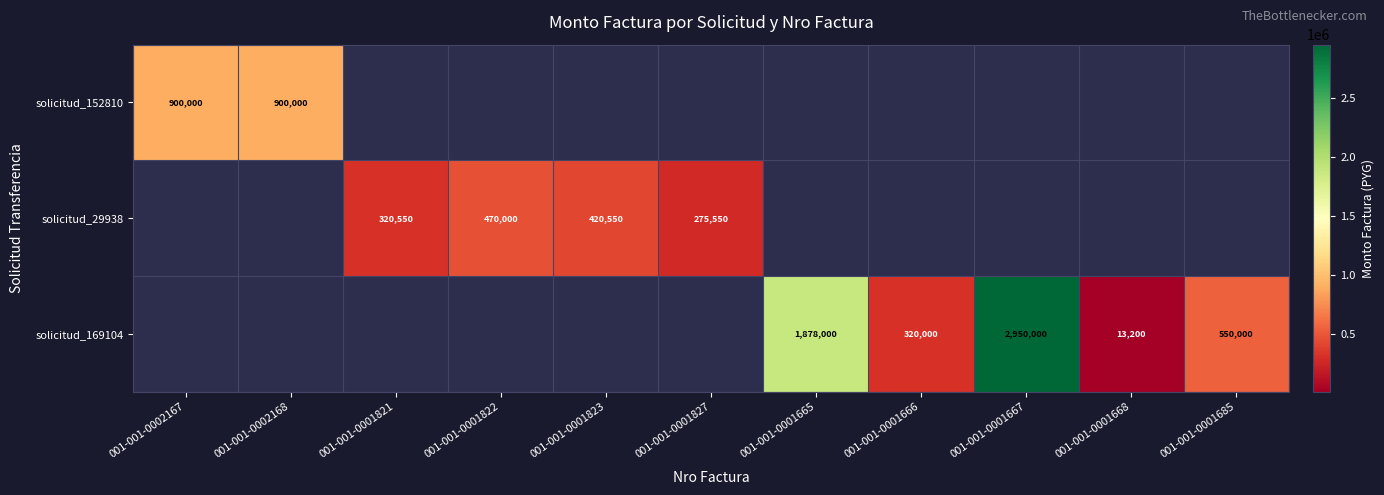

True or false: solicitud_169104 has a value of 320000 at 001-001-0001666.

True